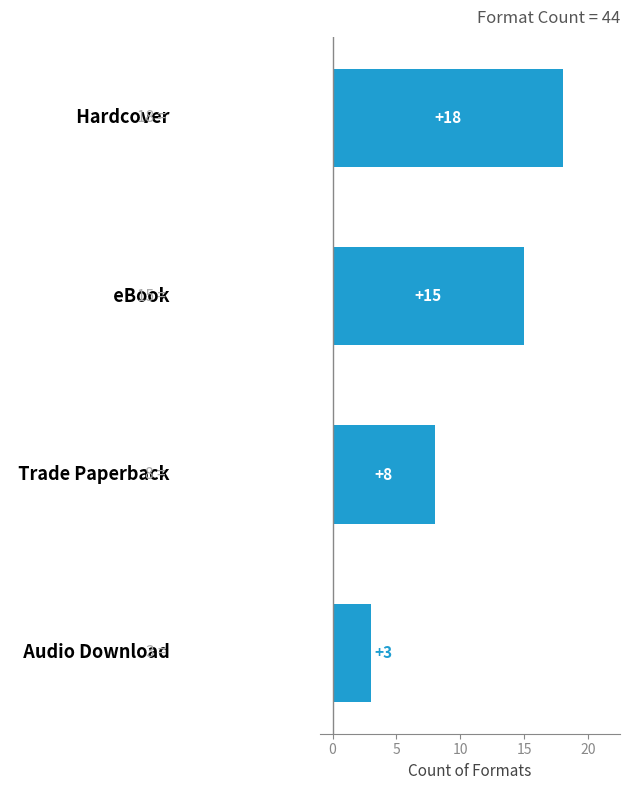

What is the smallest value displayed?

3